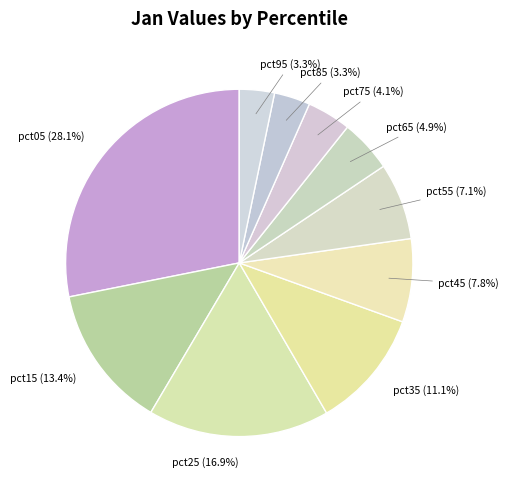

Count the number of slices in the pie.

10